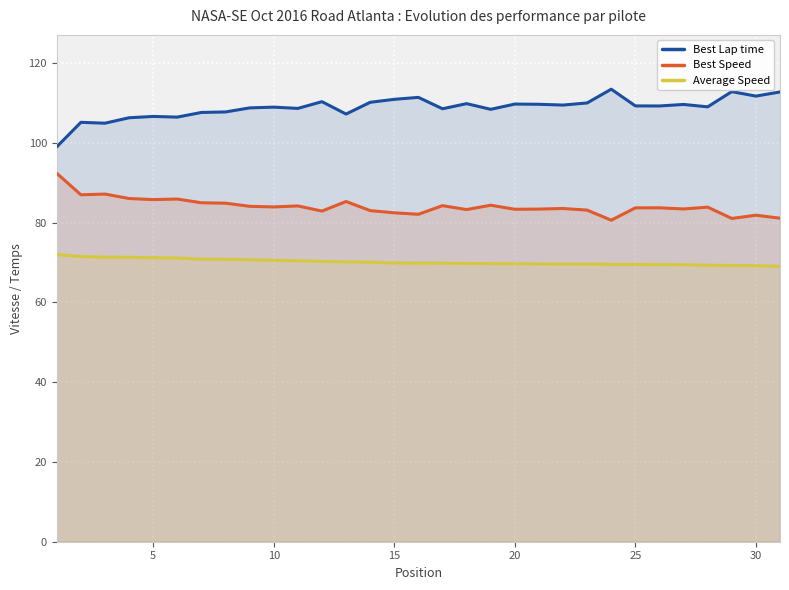

What is the spread (max minus min) of values at 10?

38.4